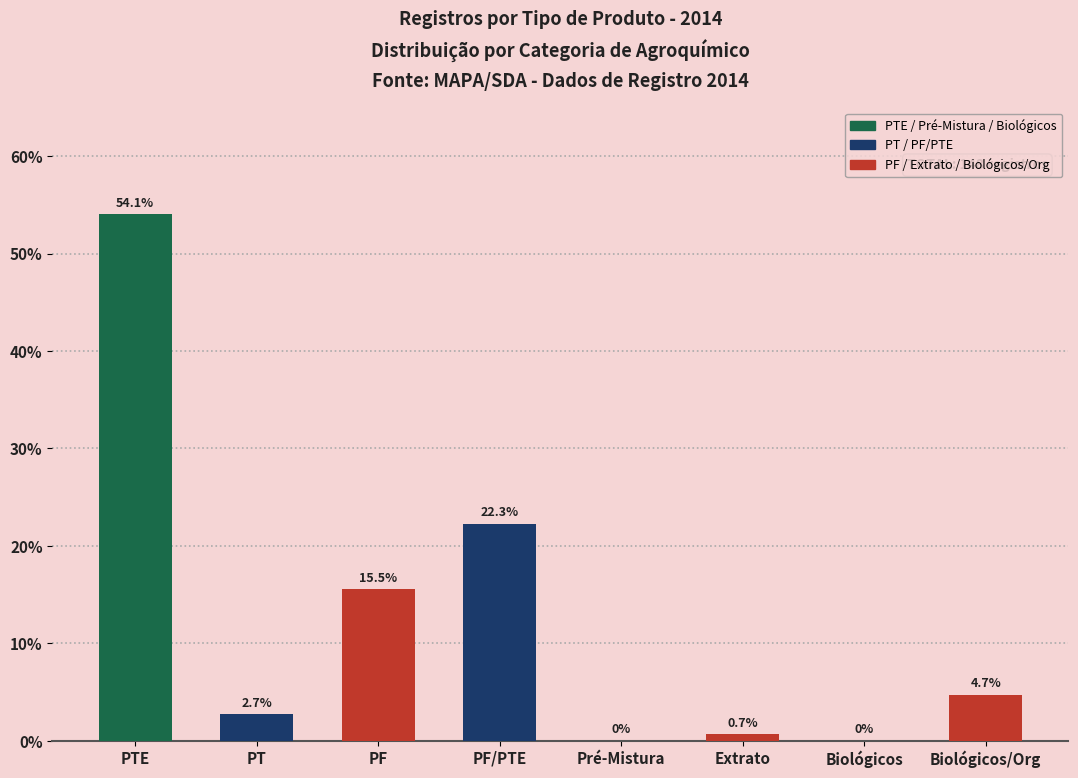

Rank the categories by value from lowest to highest.

Pré-Mistura, Biológicos, Extrato, PT, Biológicos/Org, PF, PF/PTE, PTE